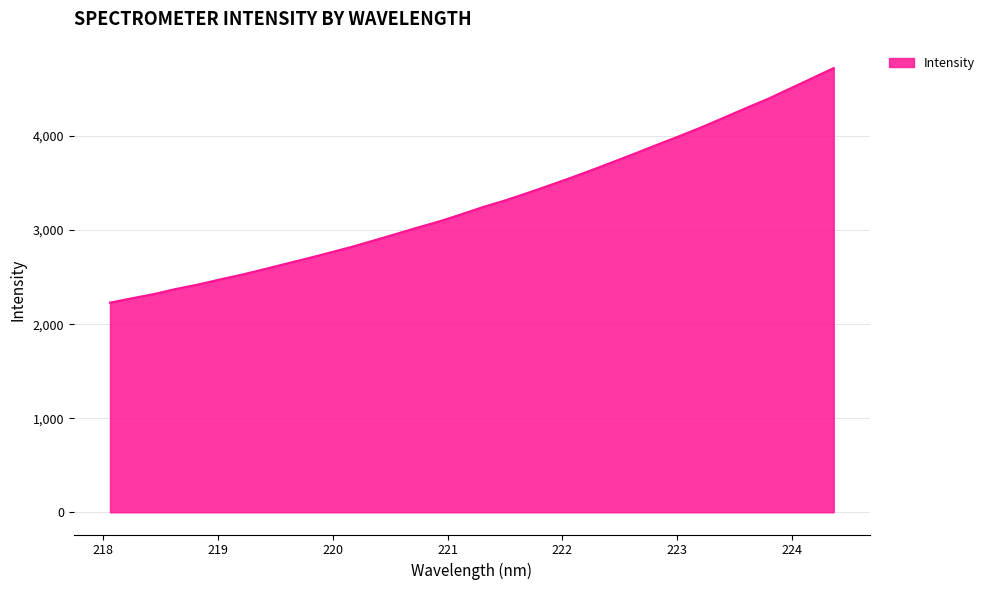

What is the difference between the maximum and minimum values?

2494.4